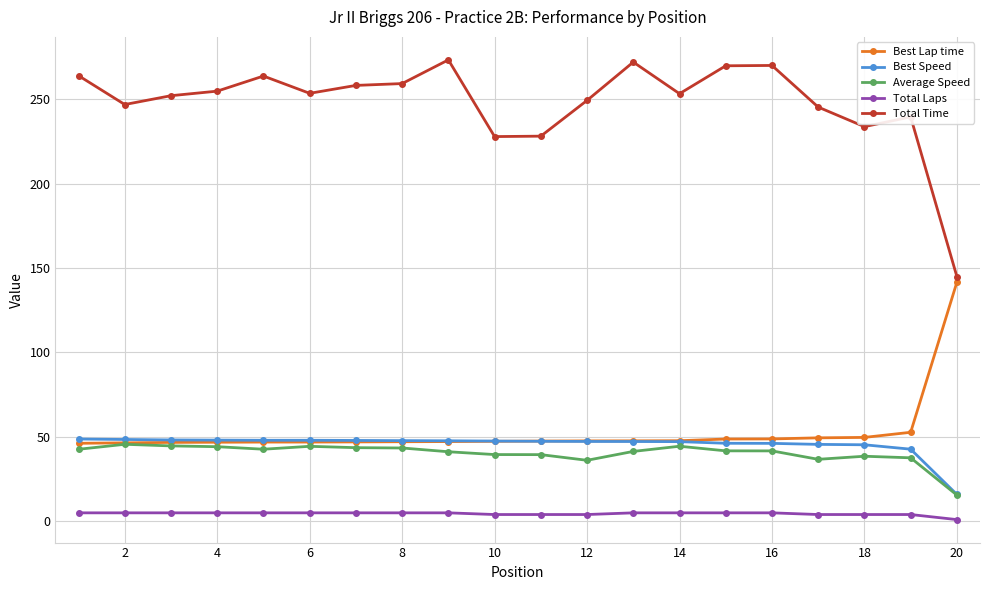

True or false: Total Laps and Best Lap time intersect in this chart.

False